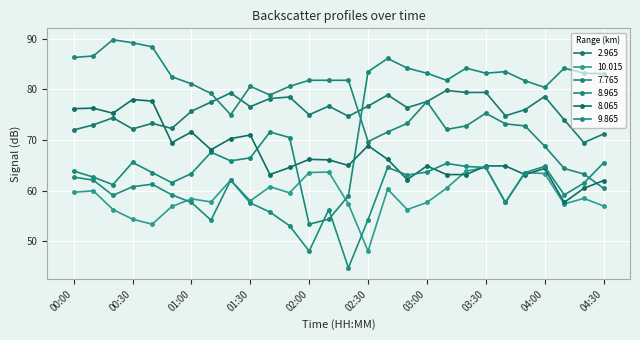

Where do 8.965 and 8.065 first cross each other?

01:30 and 01:40